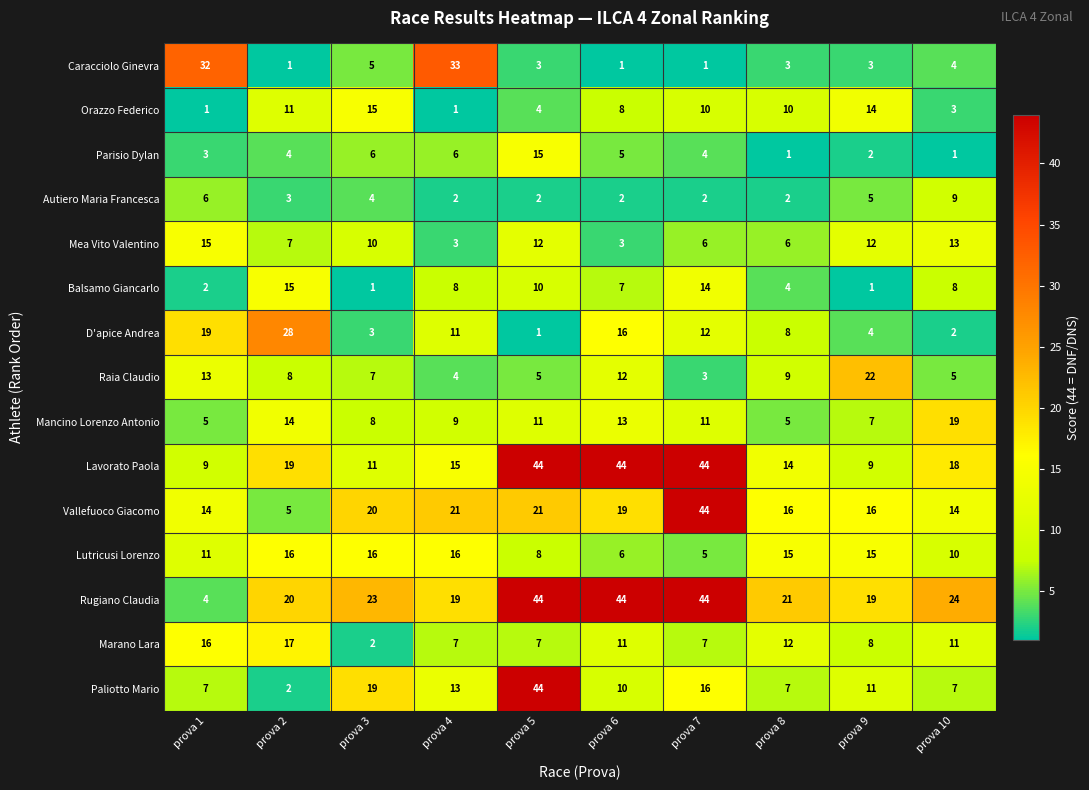

What is the sum of the D'apice Andrea values at prova 8 and prova 3?

11